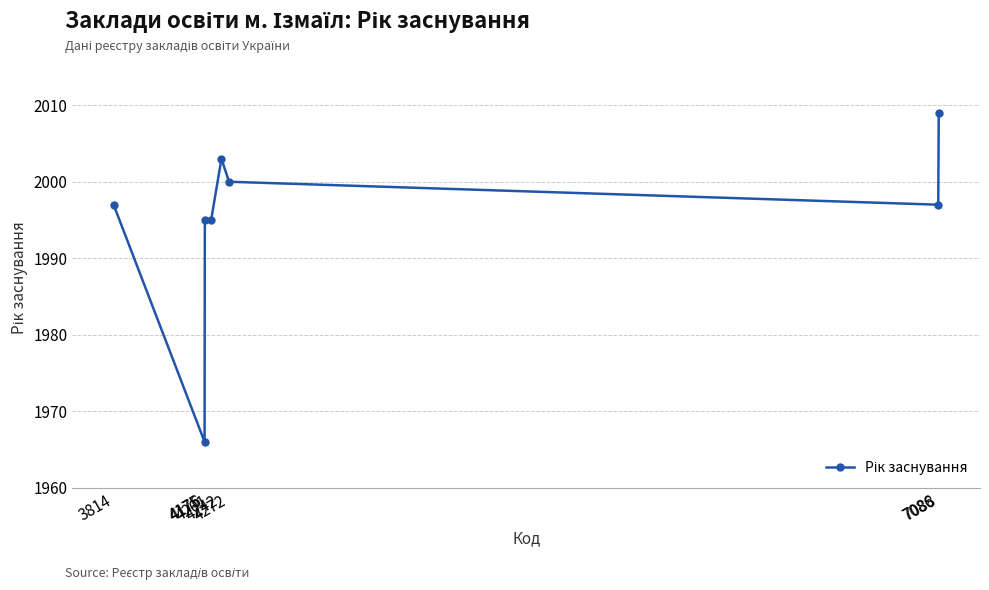

What is the value of the 7th point from the left?

1997